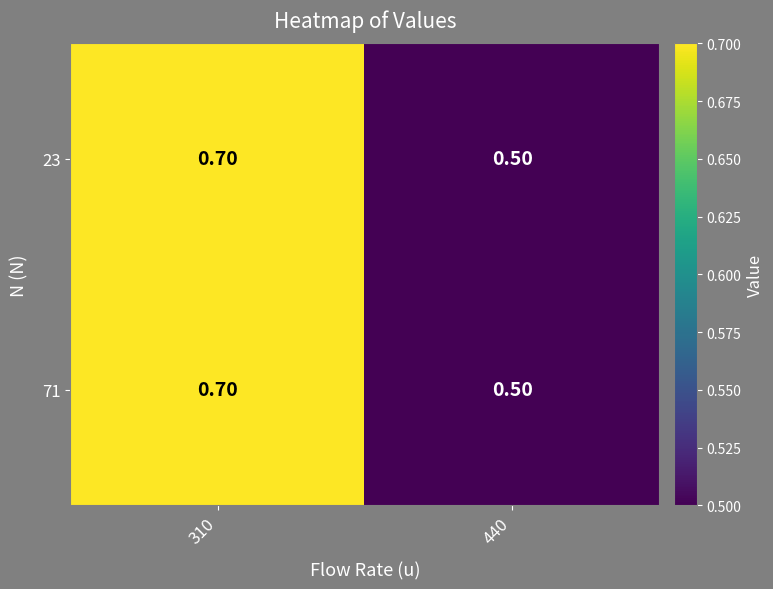

At which category is the sum across all series the highest?

310